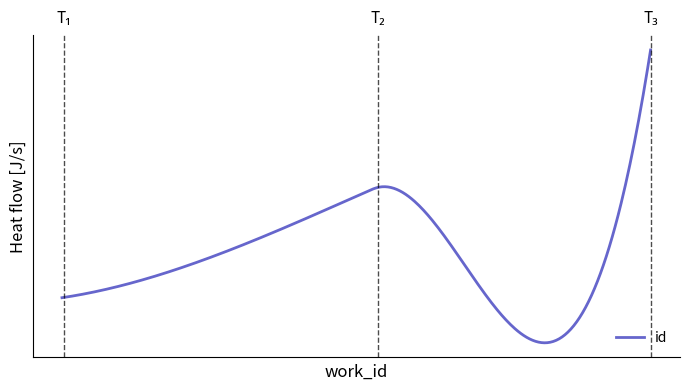

Does the chart have visible grid lines?

No